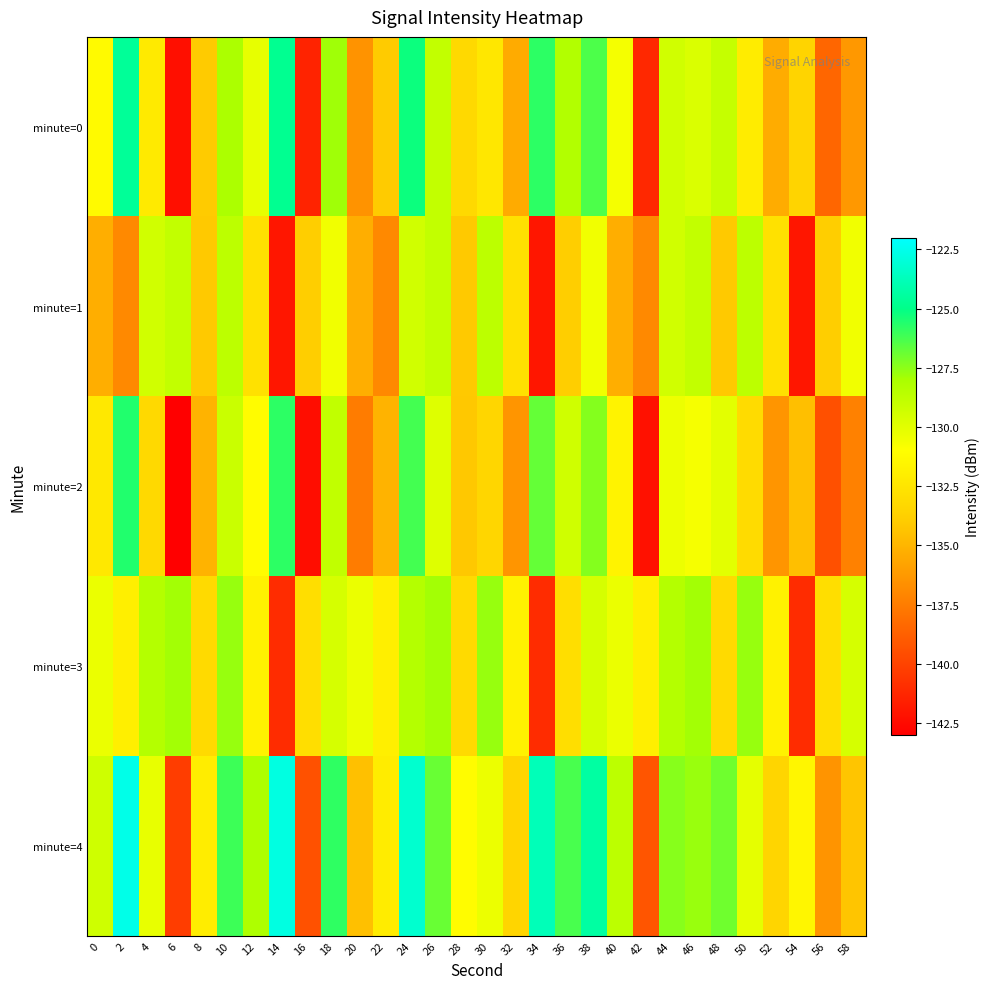

How many distinct data groups are displayed?

5